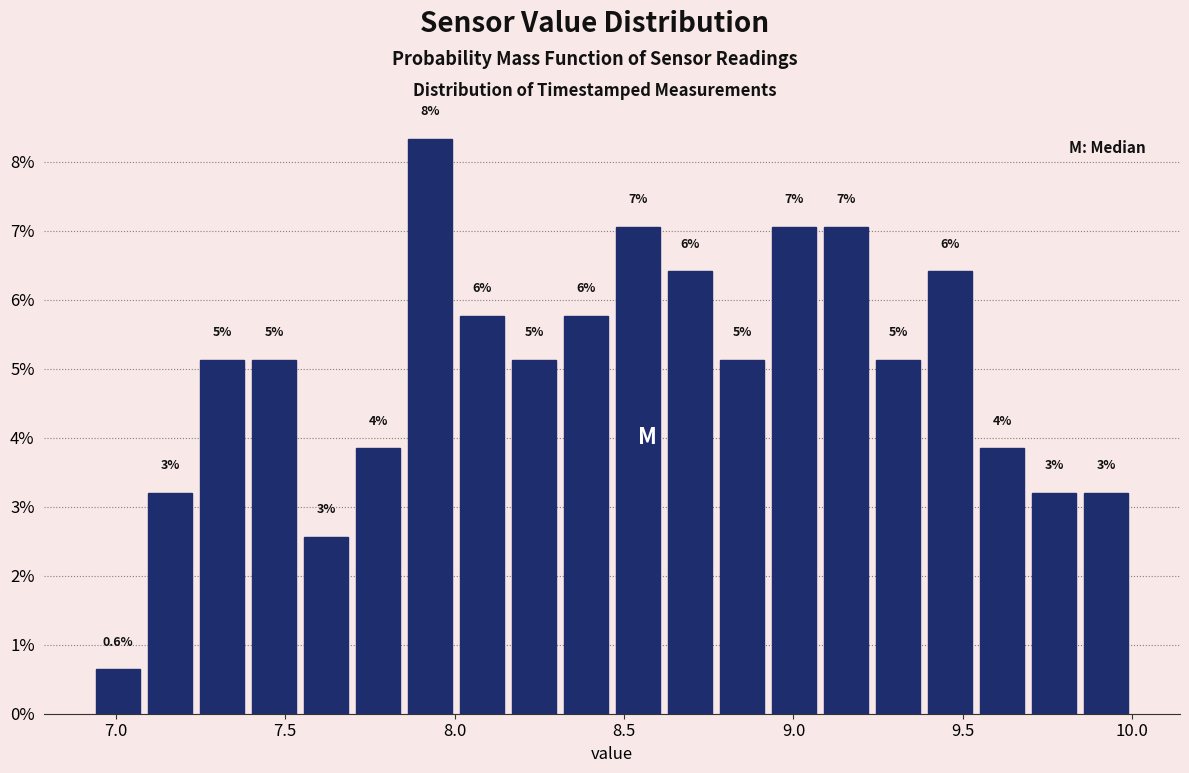

Around what value on the x-axis is the tallest bar? Give the approximate position of its centre, as read against the axis.

7.95